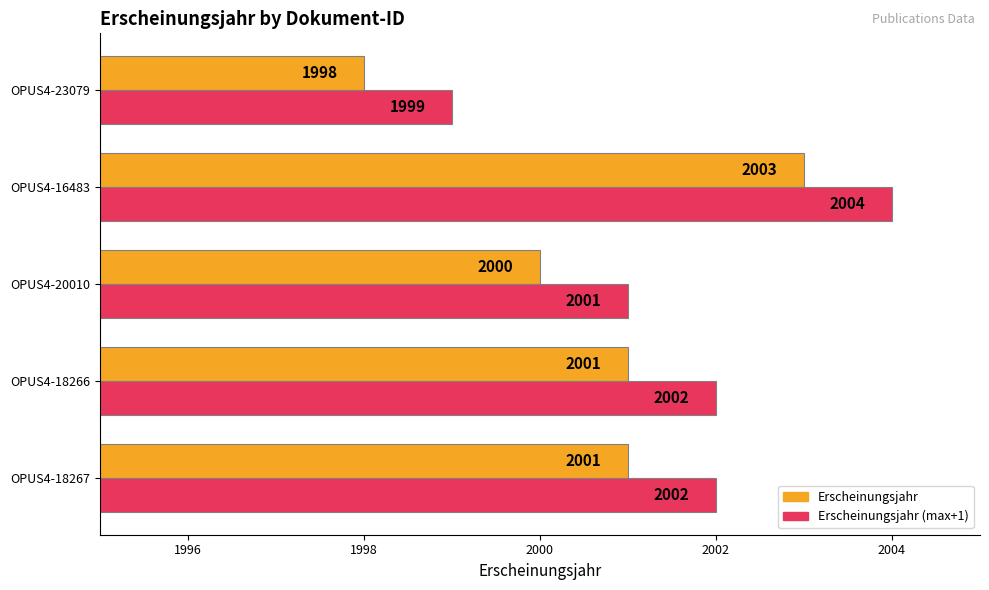

Is the value of Erscheinungsjahr (max+1) at OPUS4-18266 greater than the value of Erscheinungsjahr at OPUS4-23079?

Yes